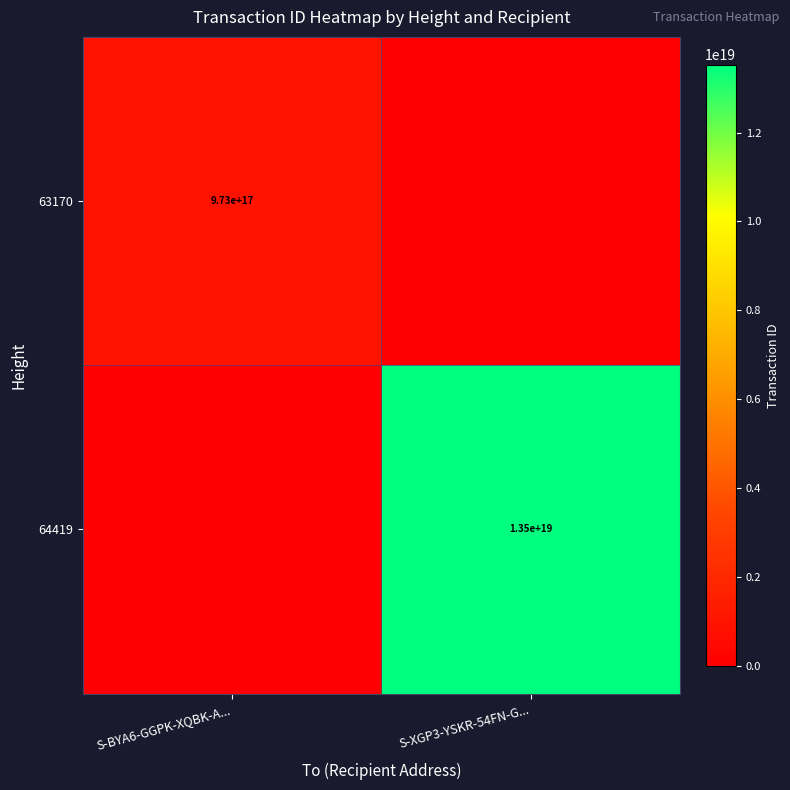

The value of 63170 at S-BYA6-GGPK-XQBK-A... is 1398418469972841984. True or false?

False